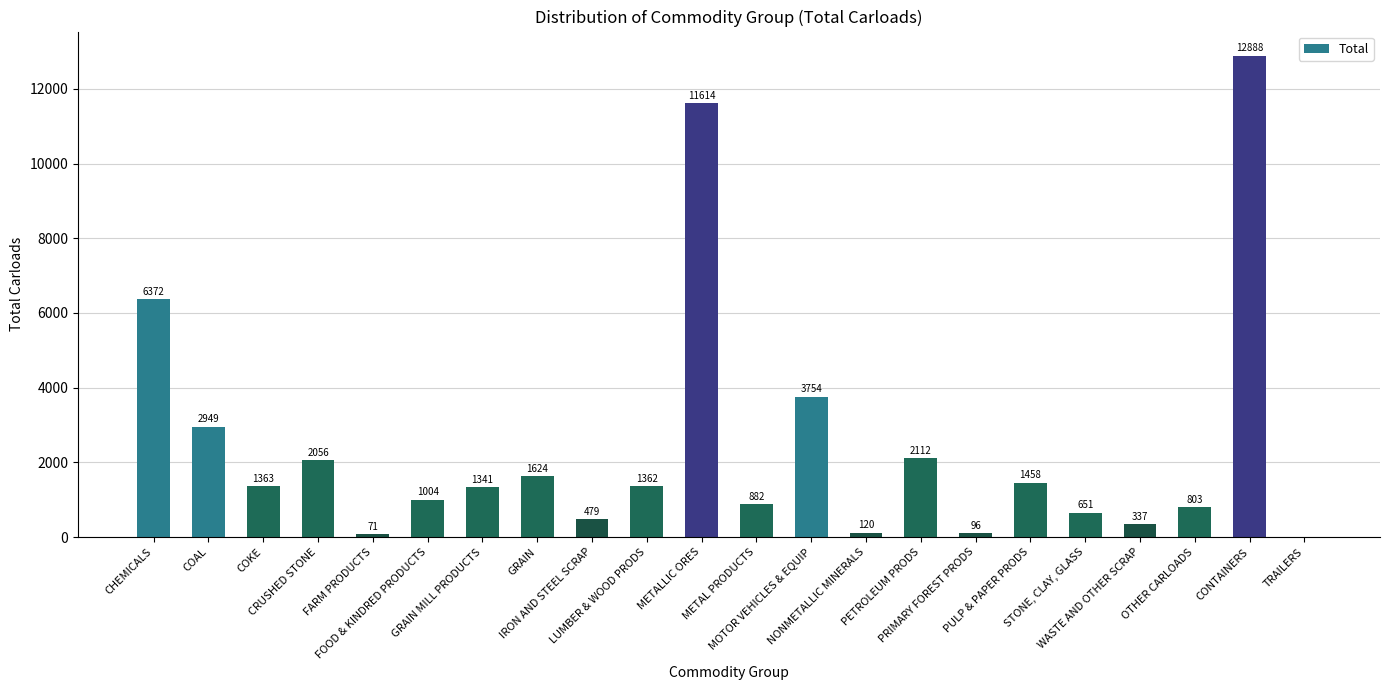

What is the maximum value shown in the chart?

12888